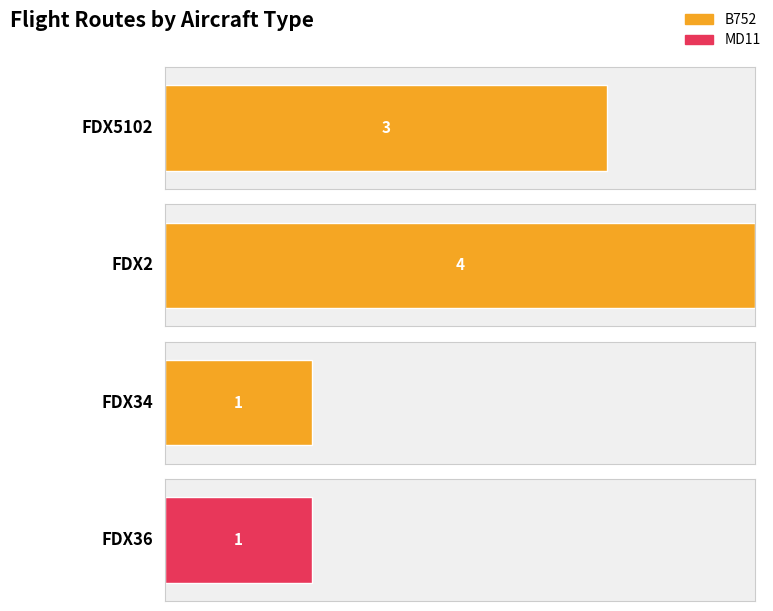

Which series has the largest total across all categories?

B752